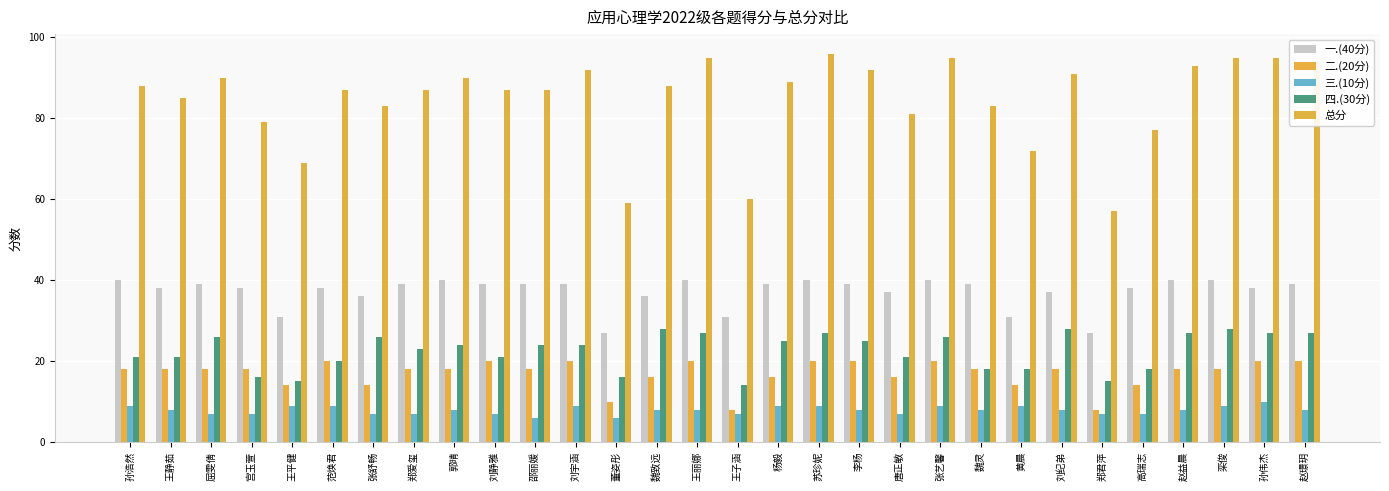

Reading right to left, transcribe all the data shown in this chart.

一.(40分): 39	38	40	40	38	27	37	31	39	40	37	39	40	39	31	40	36	27	39	39	39	40	39	36	38	31	38	39	38	40
二.(20分): 20	20	18	18	14	8	18	14	18	20	16	20	20	16	8	20	16	10	20	18	20	18	18	14	20	14	18	18	18	18
三.(10分): 8	10	9	8	7	7	8	9	8	9	7	8	9	9	7	8	8	6	9	6	7	8	7	7	9	9	7	7	8	9
四.(30分): 27	27	28	27	18	15	28	18	18	26	21	25	27	25	14	27	28	16	24	24	21	24	23	26	20	15	16	26	21	21
总分: 94	95	95	93	77	57	91	72	83	95	81	92	96	89	60	95	88	59	92	87	87	90	87	83	87	69	79	90	85	88